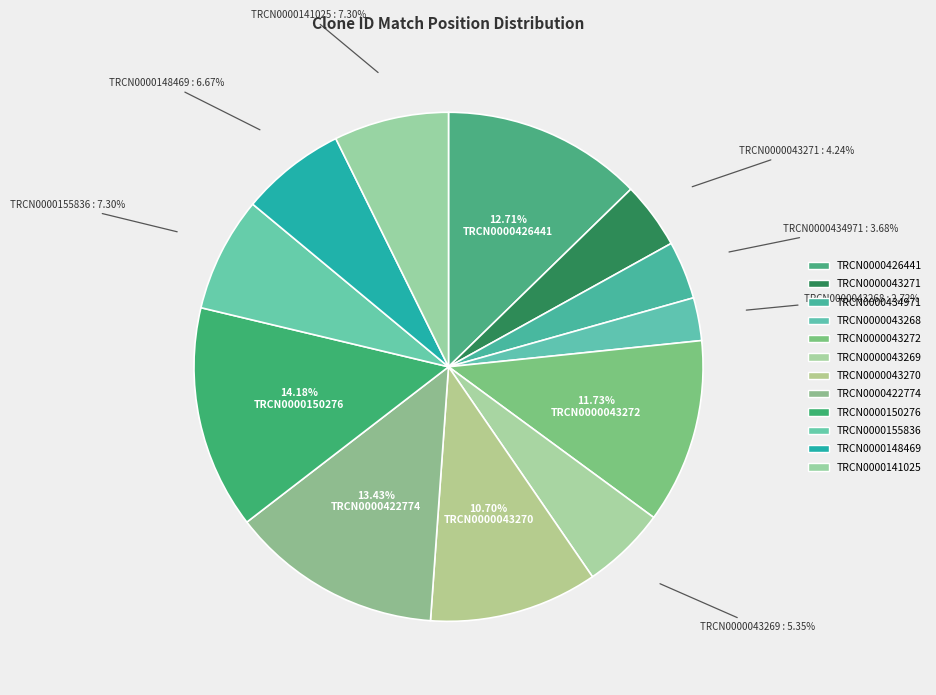

To the nearest percent, what percentage of the pie is TRCN0000043271?

4%